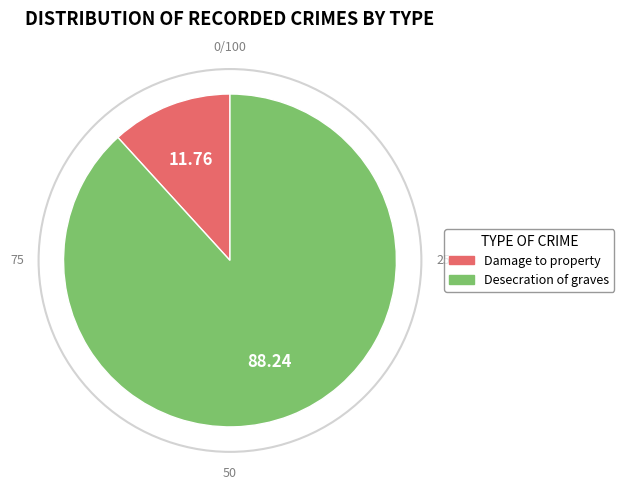

Does Damage to property represent more than half of the total?

No